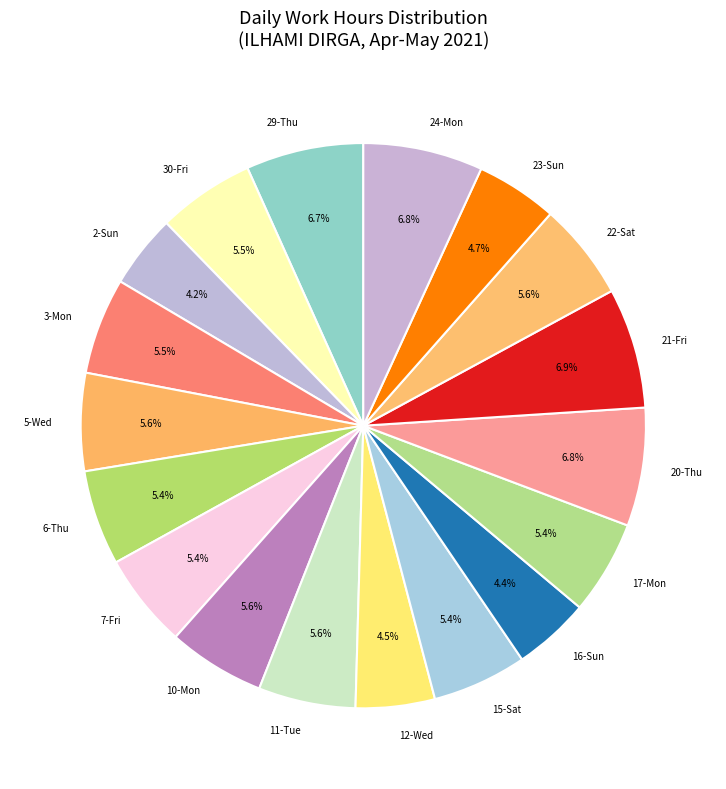

What portion of the pie excludes 20-Thu?

93.2%